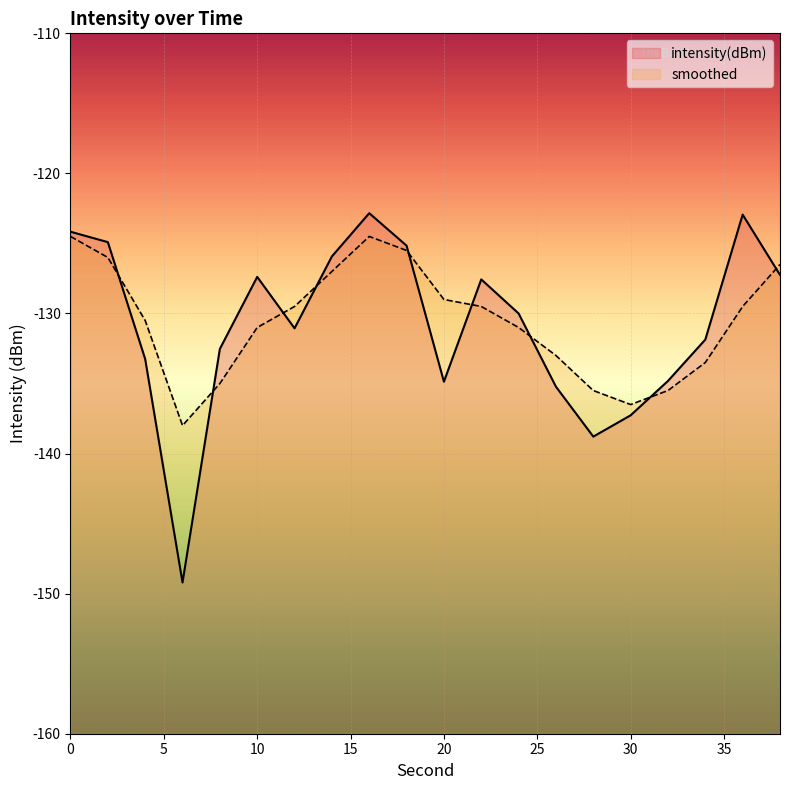

What is the minimum value shown in the chart?

-149.2